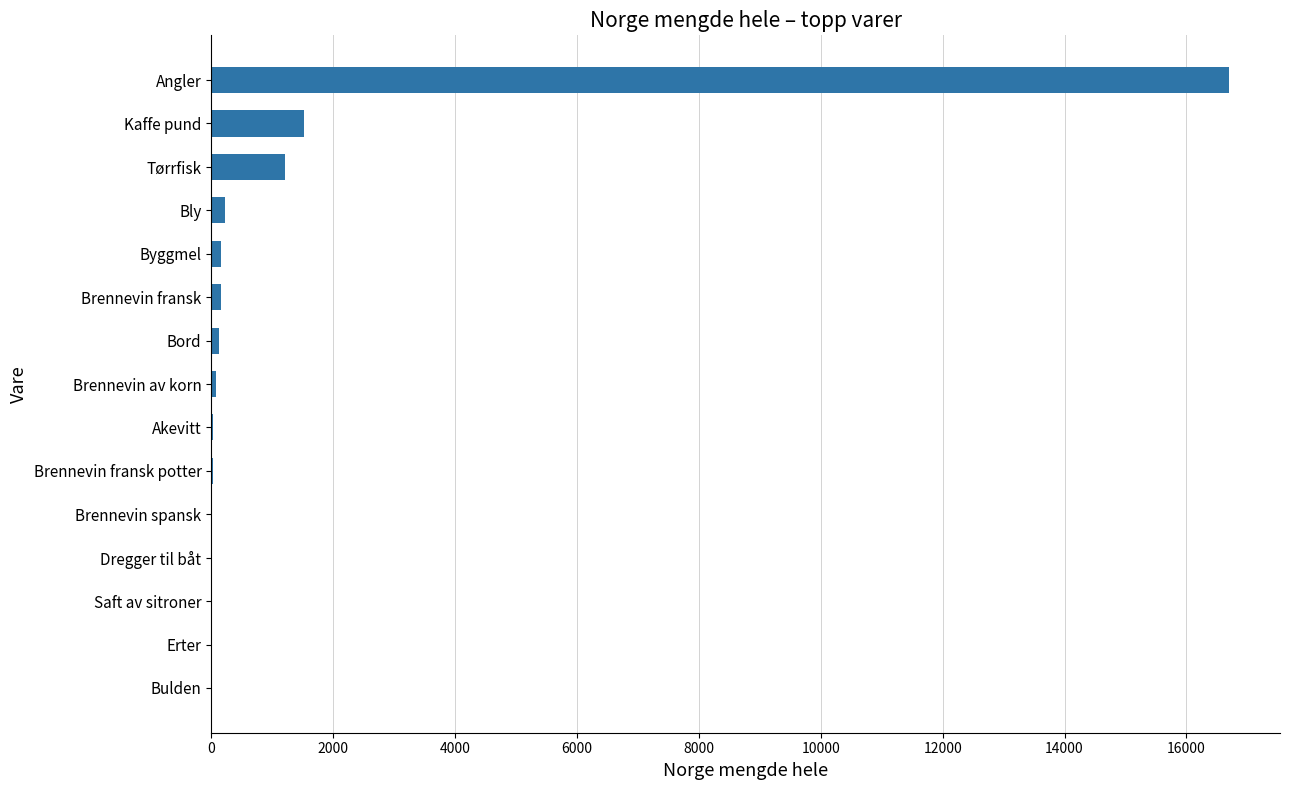

The chart shows a value of 1215 at Tørrfisk. True or false?

True